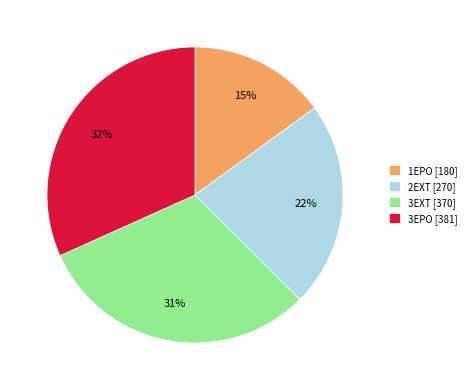

To the nearest percent, what portion does 3EXT represent?

31%